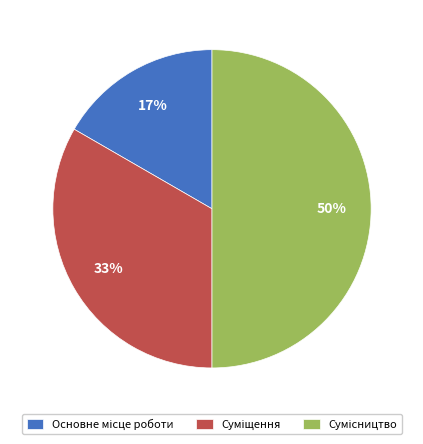

To the nearest percent, what is the average slice percentage?

33%